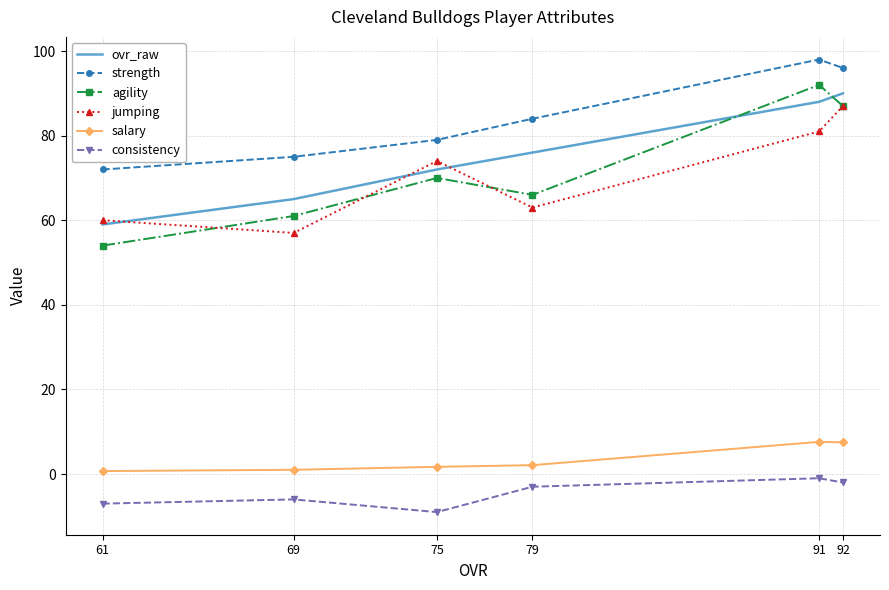

Is the value of consistency at 92 greater than the value of strength at 75?

No